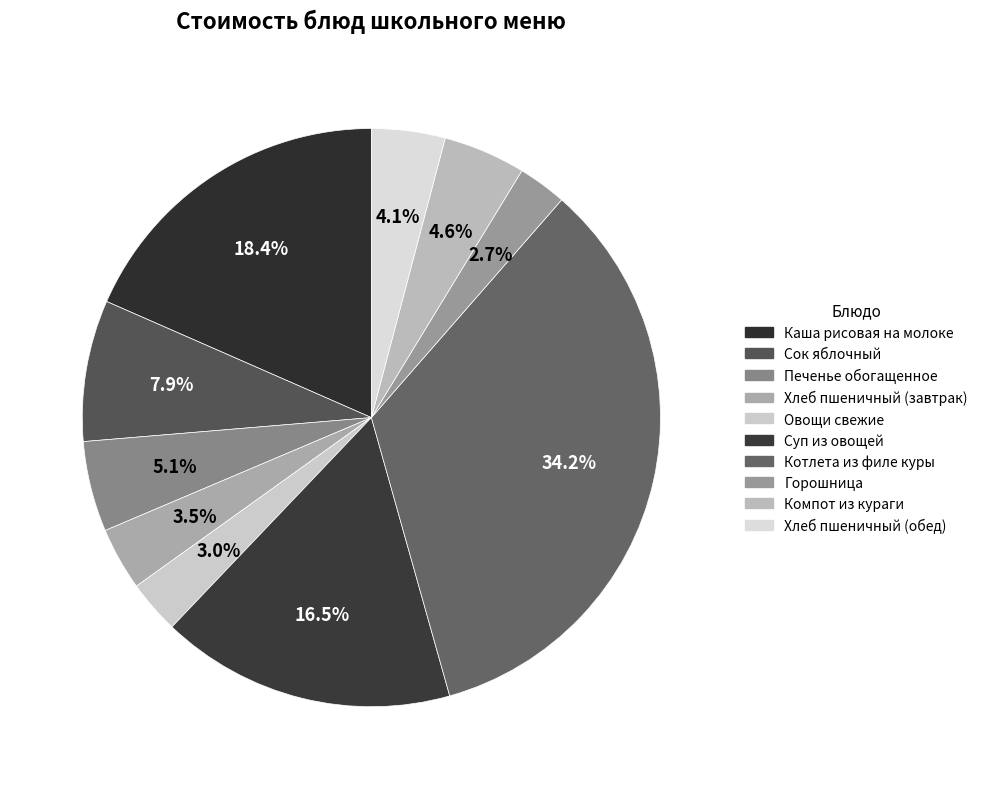

Count the number of slices in the pie.

10